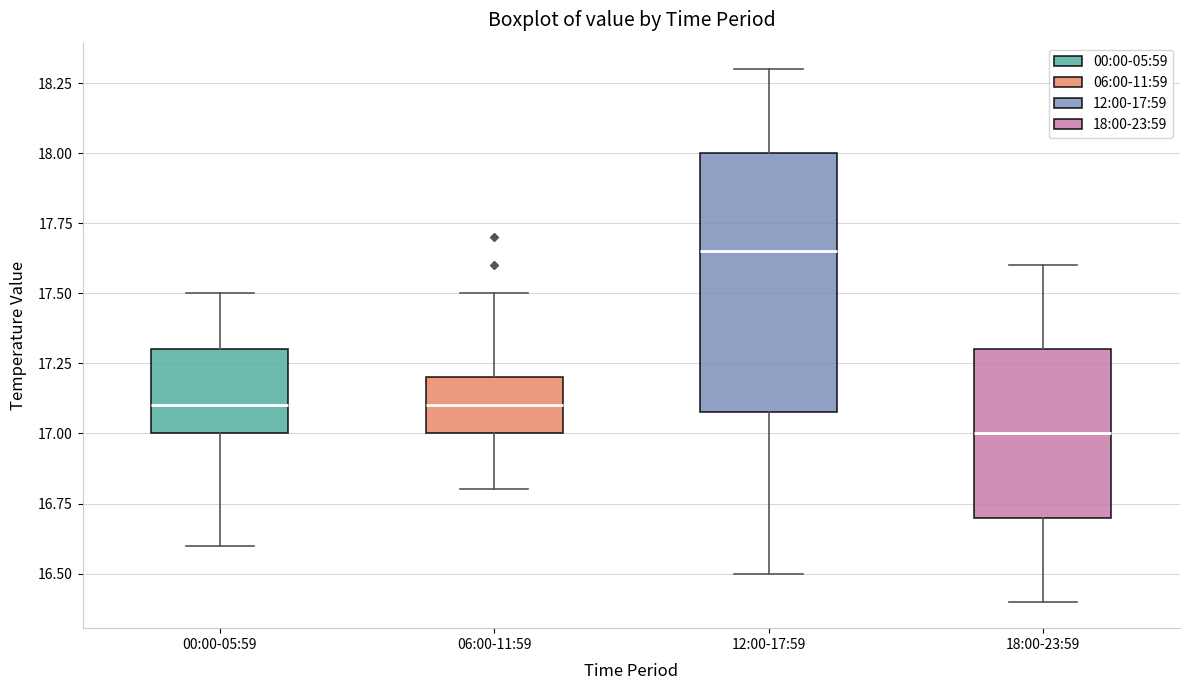

Which box is the tallest, from its lower edge to its upper edge?

12:00-17:59